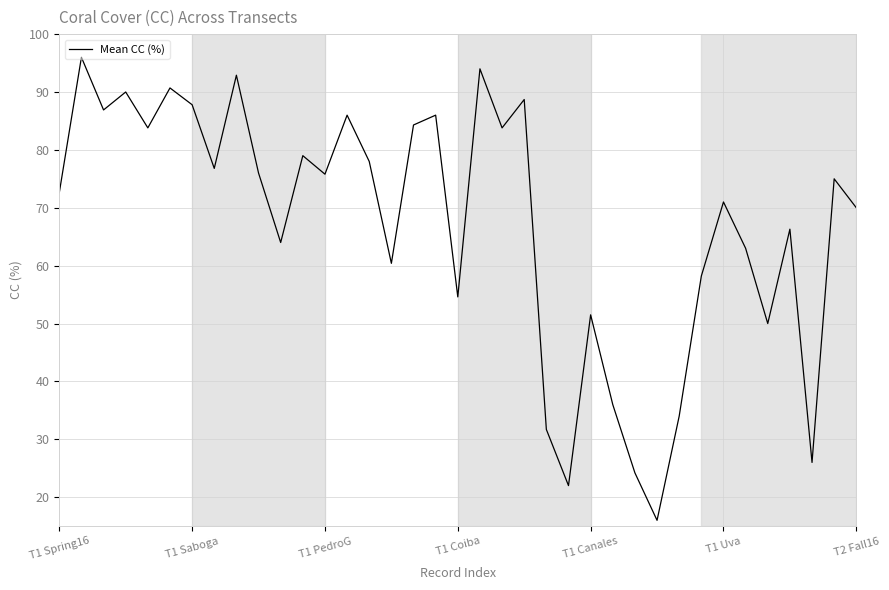

What is the difference between the maximum and minimum values?

80.0